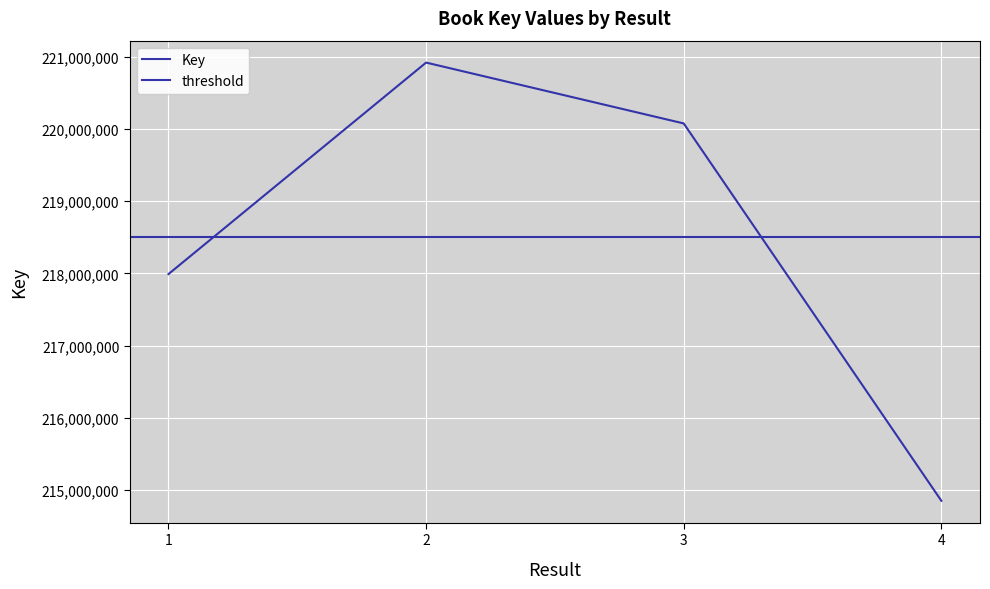

Reading left to right, what are all the values shown in this chart?

217991366	220920084	220077341	214852932